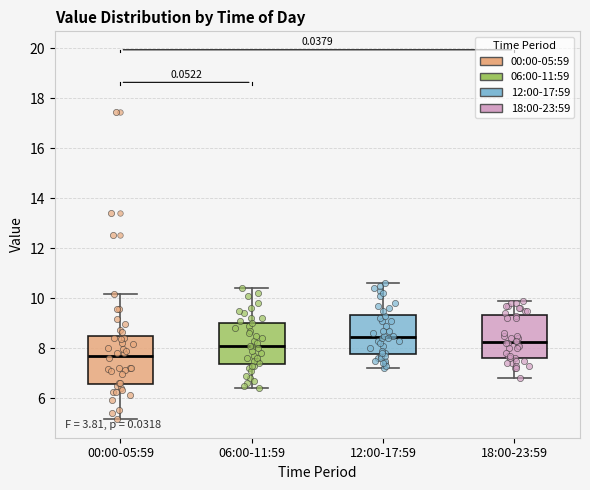

Where does the upper whisker of the box for 00:00-05:59 end on the y-axis? The values are not printed on the chart, so give them approximately, as read against the axis.

10.2